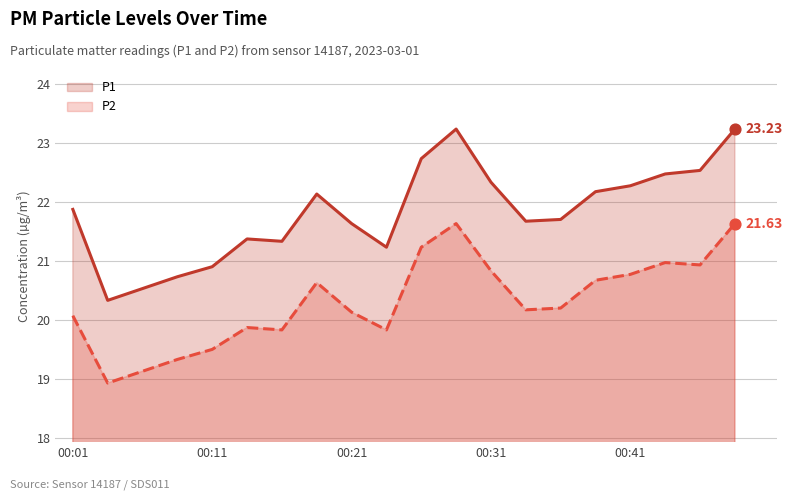

Which series contains the lowest Y value?

P2